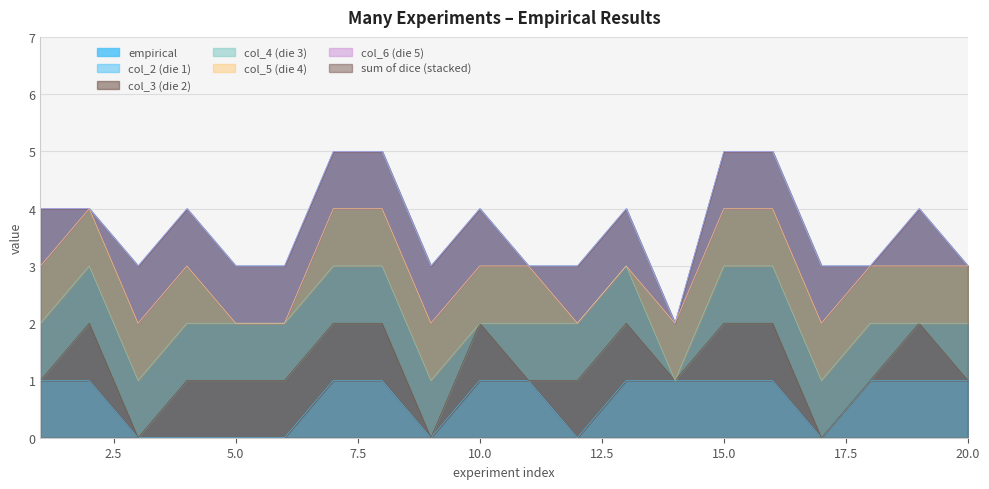

True or false: empirical and col_2 (die 1) intersect in this chart.

False